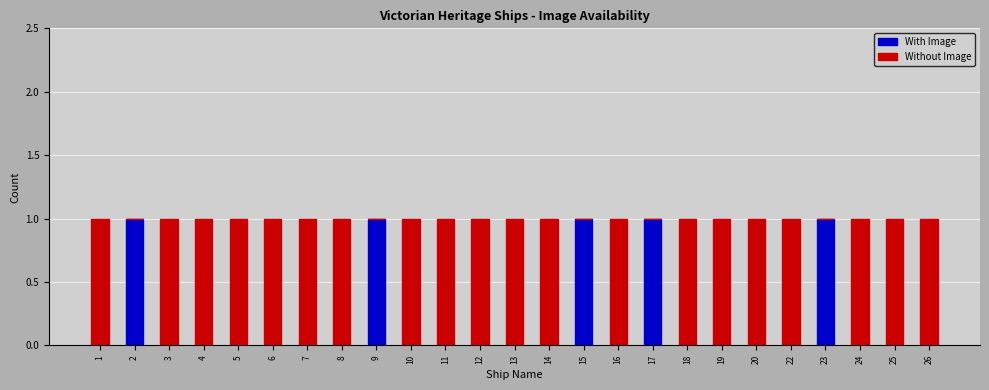

What is the sum of all With Image values?

5